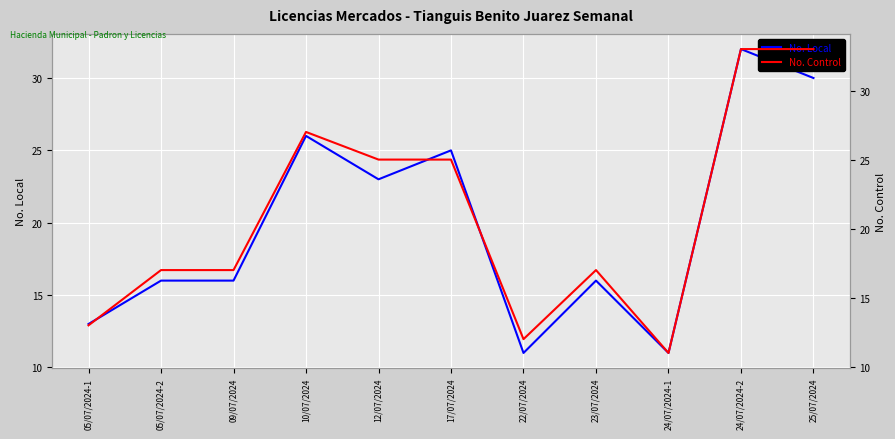

What is the value of the No. Control point at the 9th from the left?

11